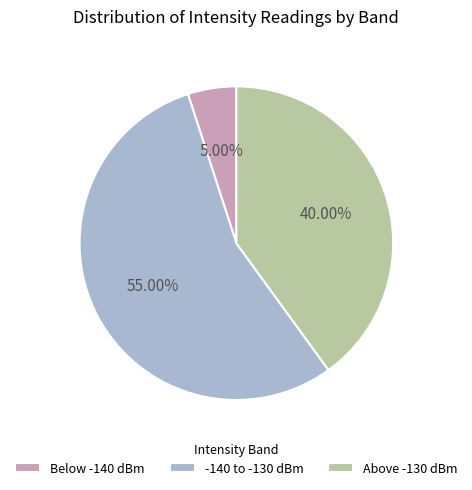

Which slice is the smallest?

Below -140 dBm